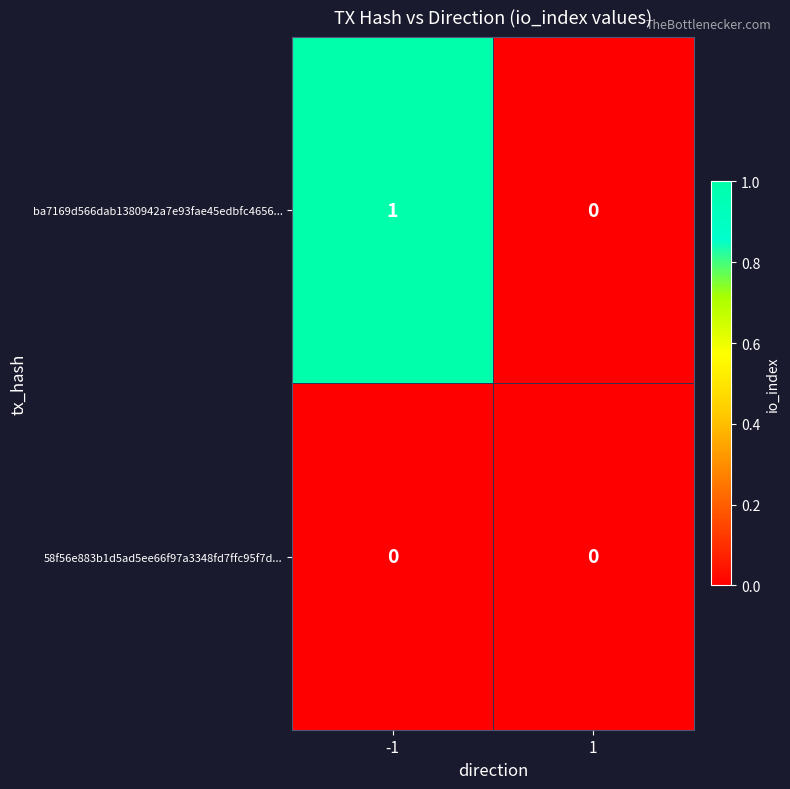

List the labels in order of ba7169d566dab1380942a7e93fae45edbfc4656... value, smallest first.

1, -1